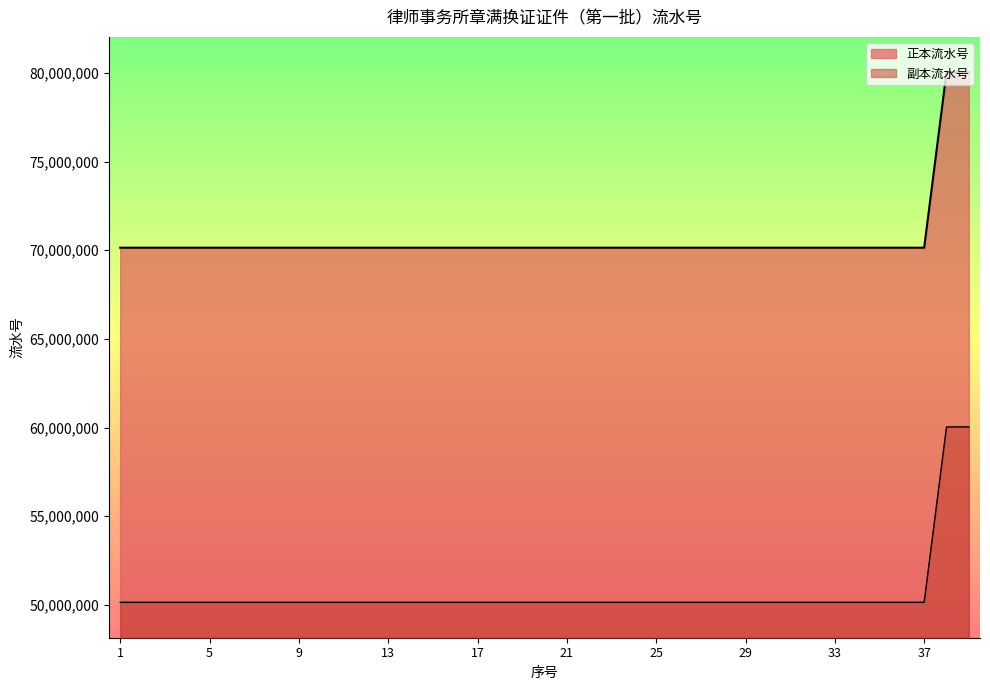

True or false: 正本流水号 and 副本流水号 intersect in this chart.

False